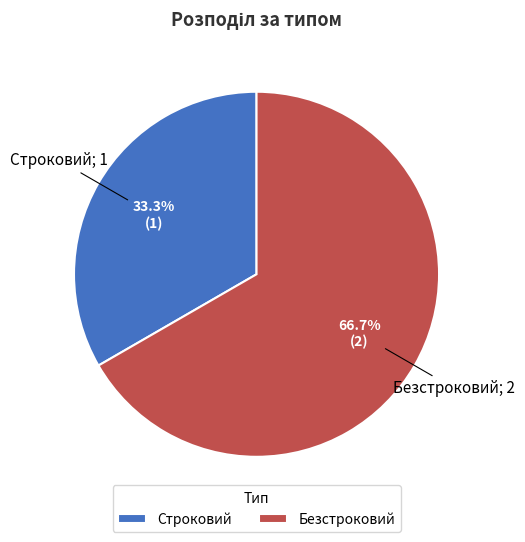

What percentage is the Безстроковий slice, to the nearest percent?

67%